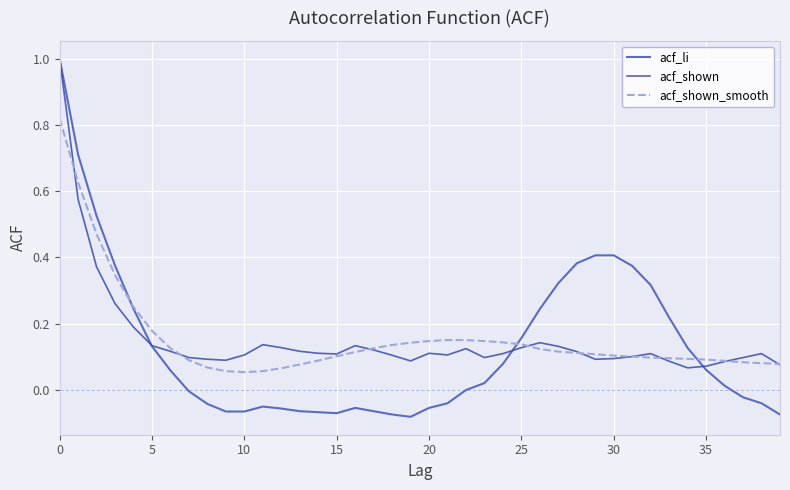

What are all the series names shown in the legend?

acf_li, acf_shown, acf_shown_smooth